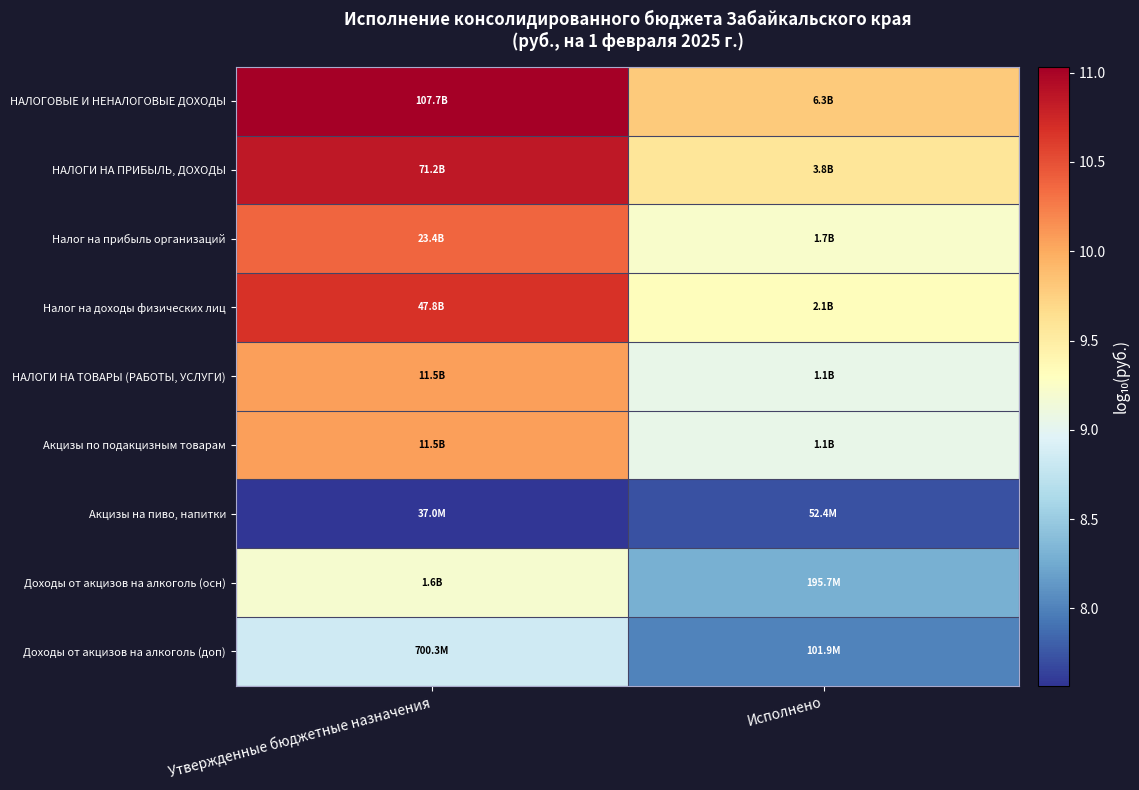

Reading right to left, list all the values displayed in this chart.

НАЛОГОВЫЕ И НЕНАЛОГОВЫЕ ДОХОДЫ: Исполнено=9.8	Утвержденные бюджетные назначения=11.0
НАЛОГИ НА ПРИБЫЛЬ, ДОХОДЫ: Исполнено=9.6	Утвержденные бюджетные назначения=10.9
Налог на прибыль организаций: Исполнено=9.2	Утвержденные бюджетные назначения=10.4
Налог на доходы физических лиц: Исполнено=9.3	Утвержденные бюджетные назначения=10.7
НАЛОГИ НА ТОВАРЫ (РАБОТЫ, УСЛУГИ): Исполнено=9.1	Утвержденные бюджетные назначения=10.1
Акцизы по подакцизным товарам: Исполнено=9.1	Утвержденные бюджетные назначения=10.1
Акцизы на пиво, напитки: Исполнено=7.7	Утвержденные бюджетные назначения=7.6
Доходы от акцизов на алкоголь (осн): Исполнено=8.3	Утвержденные бюджетные назначения=9.2
Доходы от акцизов на алкоголь (доп): Исполнено=8.0	Утвержденные бюджетные назначения=8.8